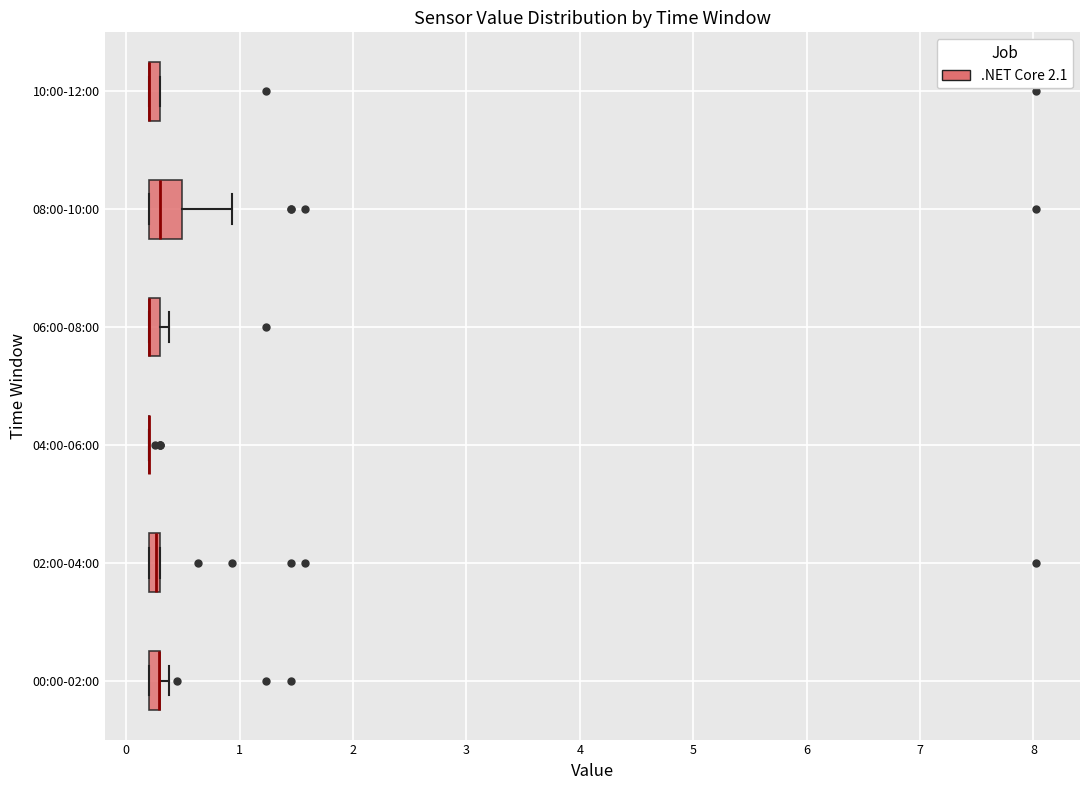

Comparing the boxes themselves (not the whiskers), which one is the widest?

08:00-10:00